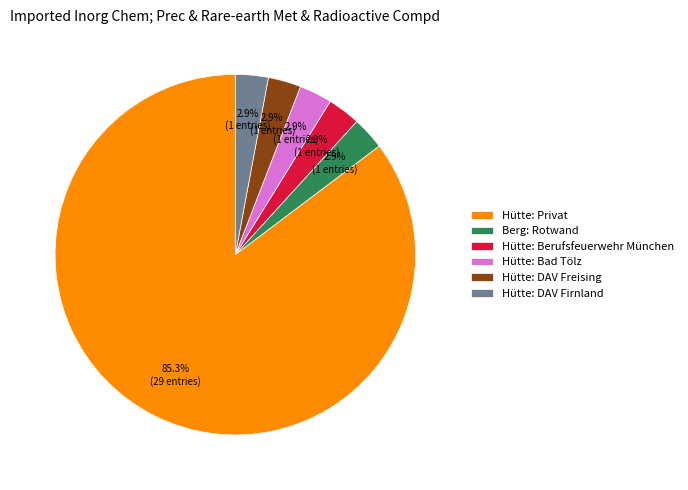

Which category accounts for the majority?

Hütte: Privat